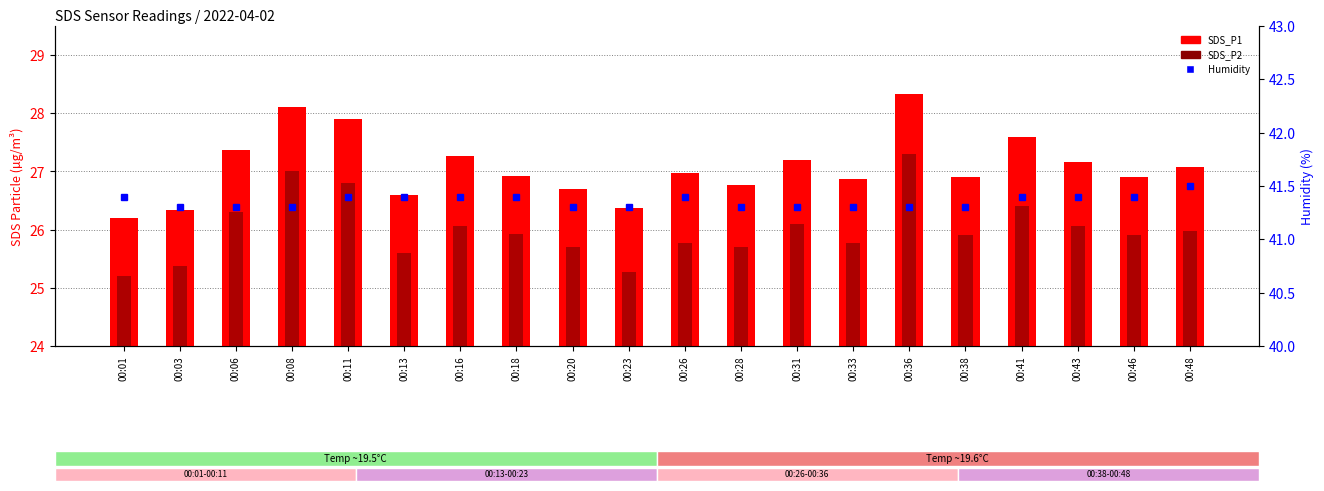

What is the difference between the maximum and minimum values in the SDS_P2 series?

2.1